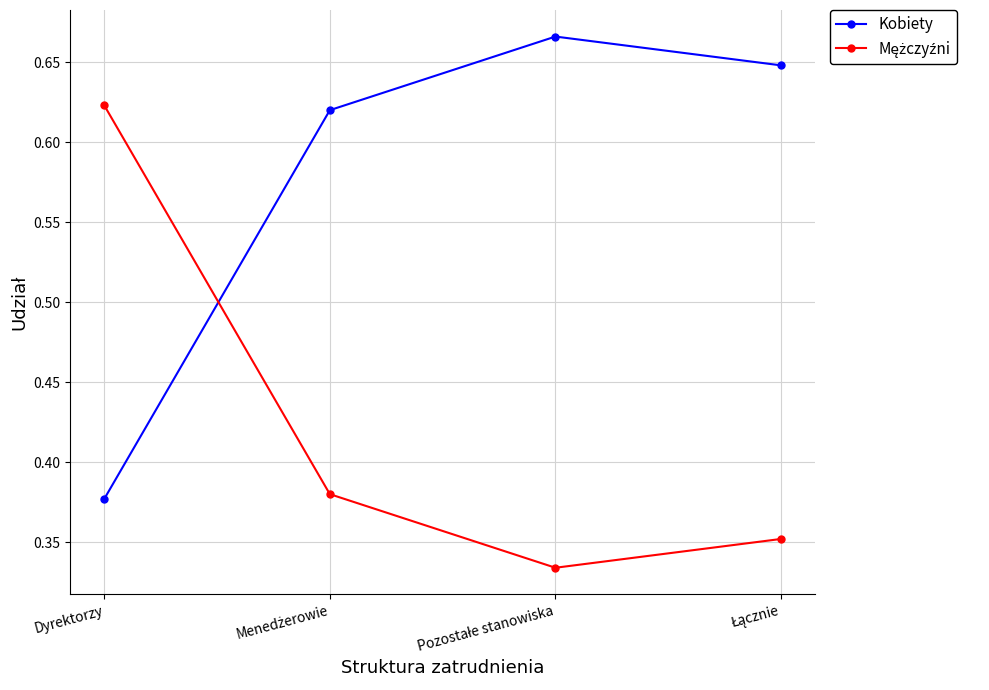

At how many categories does at least one series exceed 0?

4